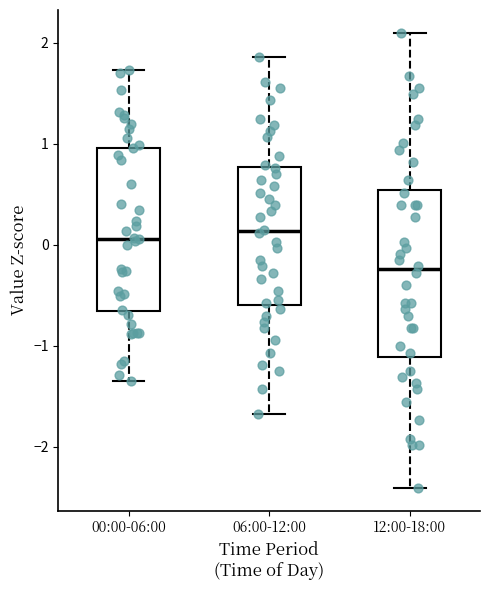

Reading left to right, transcribe this box plot: for each box, give where its median line is, the range the box spans, and where its two whiskers end, as read against the y-axis. The values are not printed on the chart, so give them approximately, as read against the axis.

00:00-06:00: median 0.1, box -0.7 to 1.0, whiskers -1.3 to 1.7
06:00-12:00: median 0.1, box -0.6 to 0.8, whiskers -1.7 to 1.9
12:00-18:00: median -0.2, box -1.1 to 0.5, whiskers -2.4 to 2.1